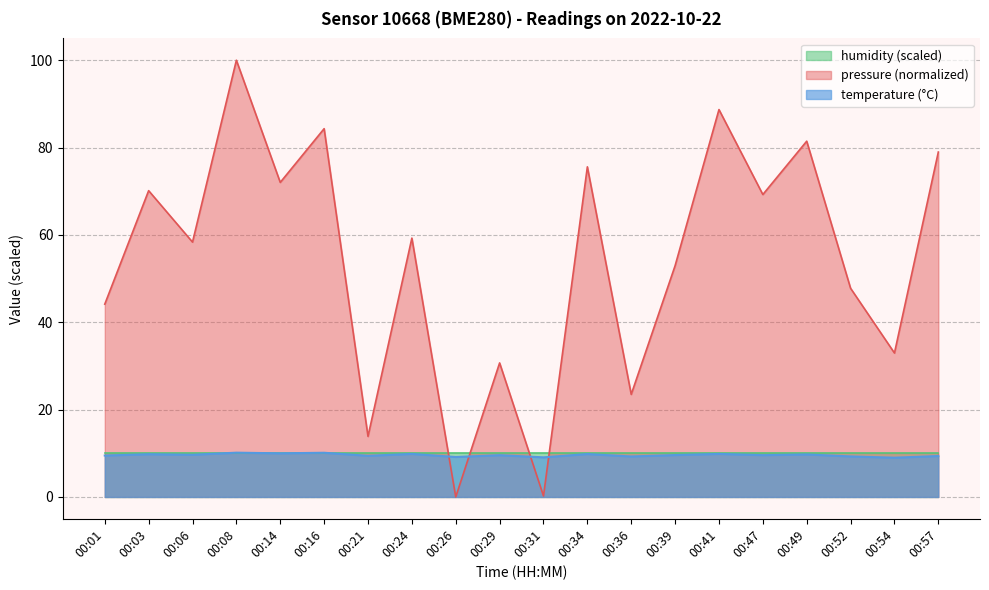

Is it true that temperature equals 9.8 at 00:34?

True